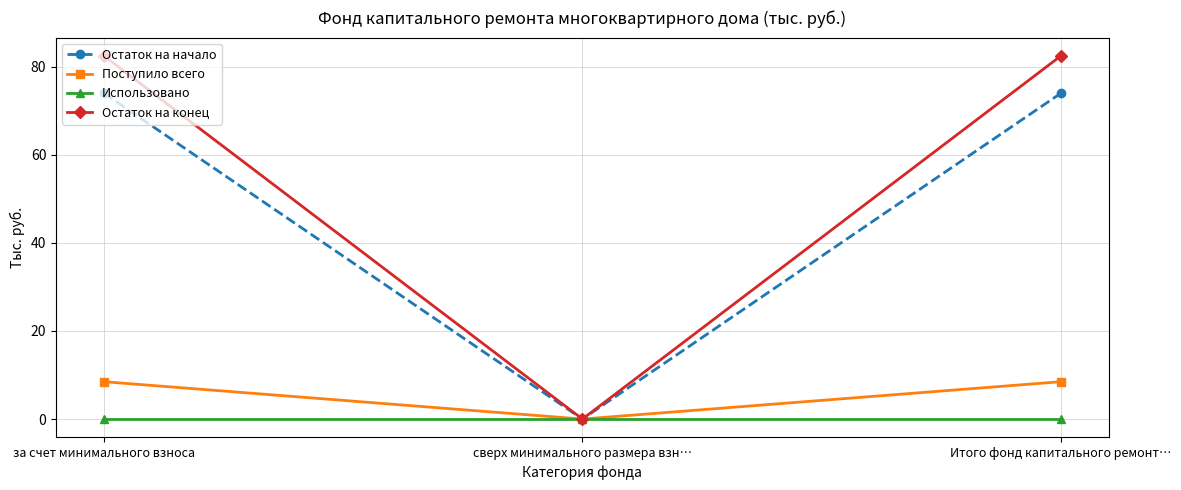

Between сверх минимального размера взн… and Итого фонд капитального ремонт…, which series saw the biggest shift?

Остаток на конец